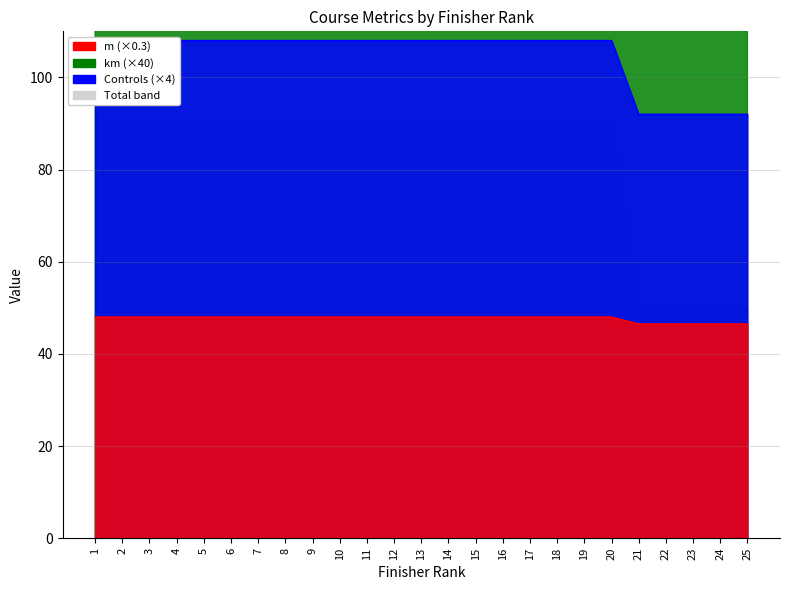

How many lines are shown in the chart?

3